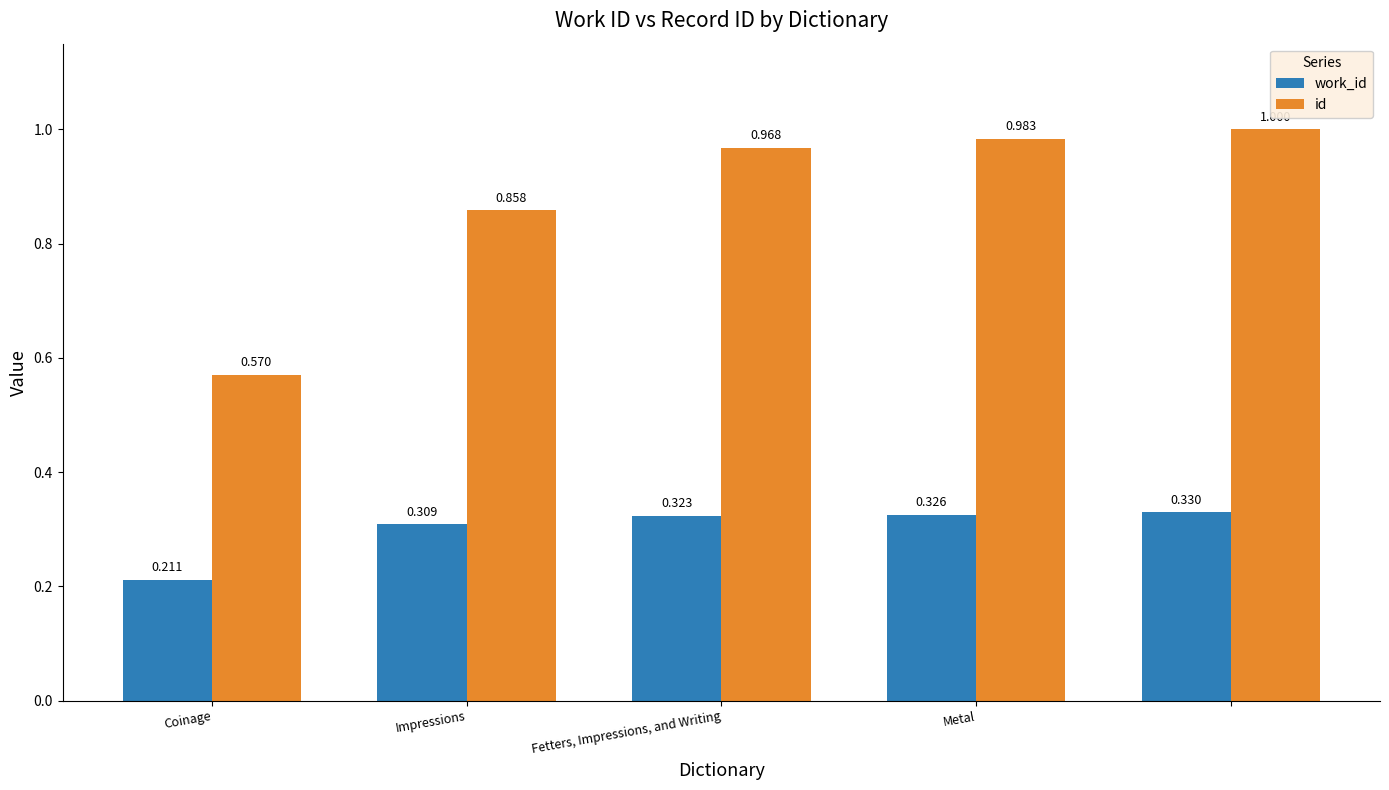

Rank the series by their maximum value, from highest to lowest.

id, work_id